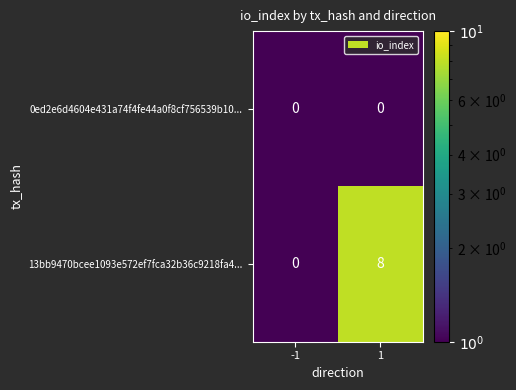

Rank the series by their maximum value, from lowest to highest.

0ed2e6d4604e431a74f4fe44a0f8cf756539b10..., 13bb9470bcee1093e572ef7fca32b36c9218fa4...